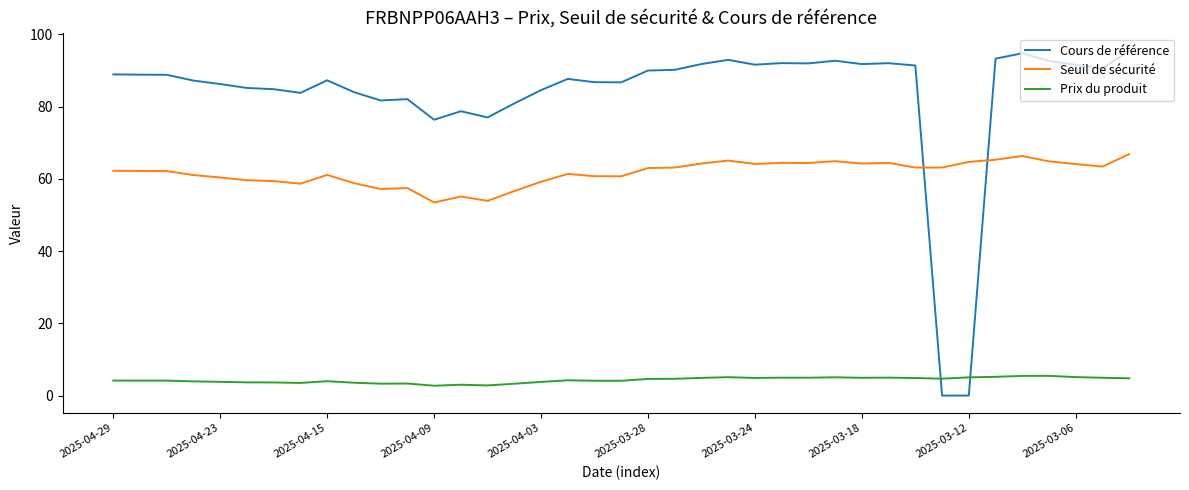

Which series has the largest total across all categories?

Cours de référence